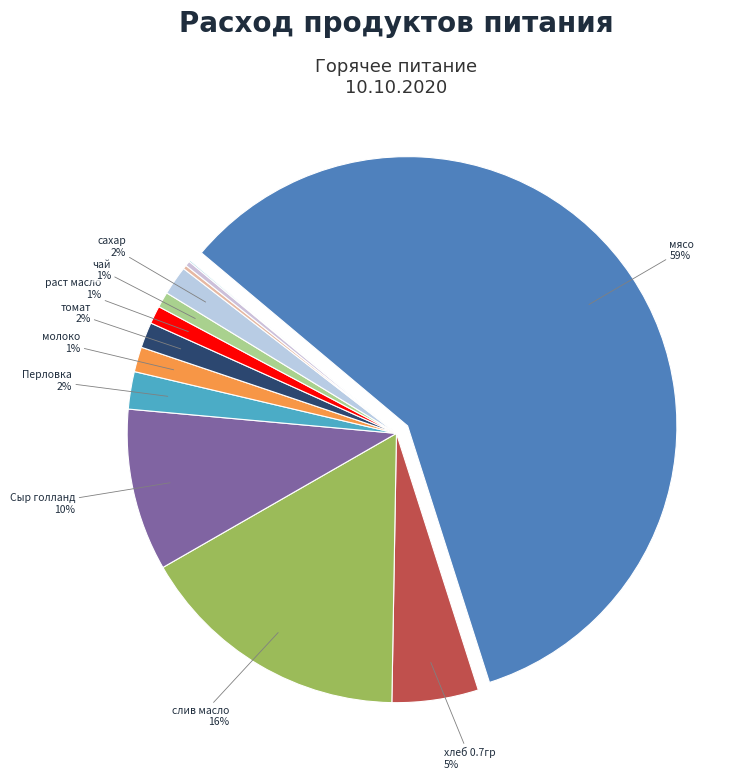

Does мясо account for over 50% of the chart?

Yes